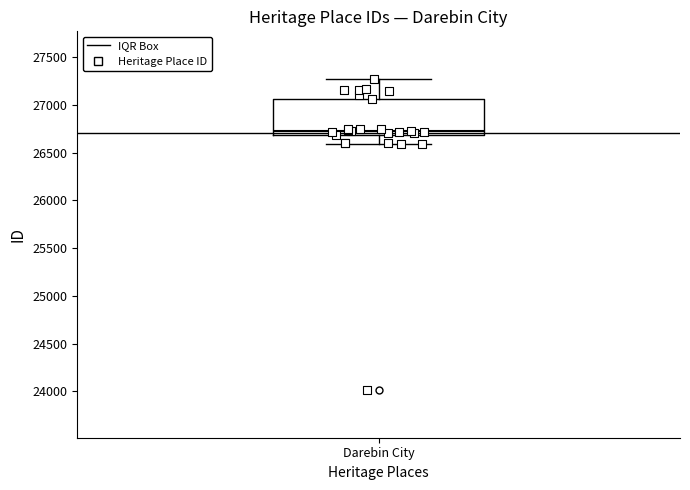

Where does the lower whisker of the box for Darebin City end on the y-axis? The values are not printed on the chart, so give them approximately, as read against the axis.

26600